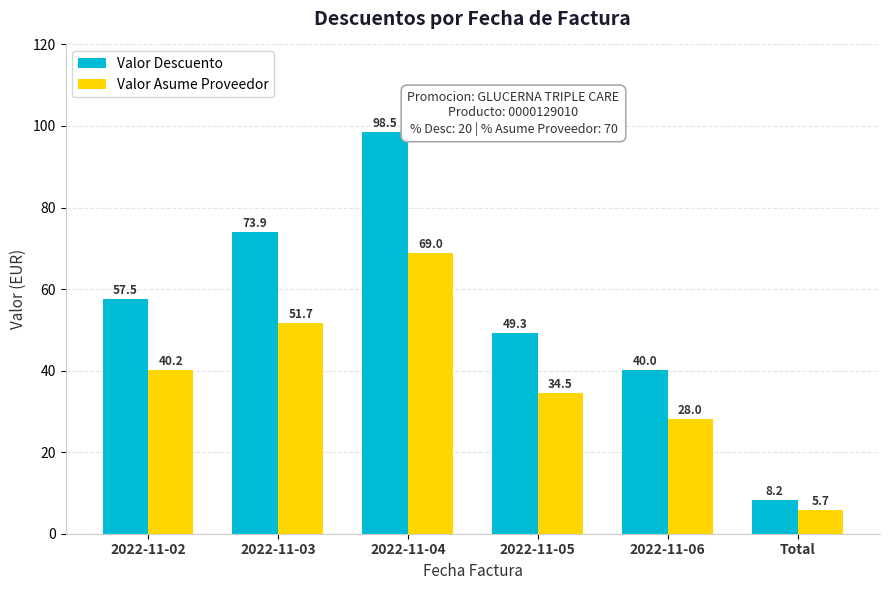

Which series changed the most between 2022-11-04 and 2022-11-06?

Valor Descuento